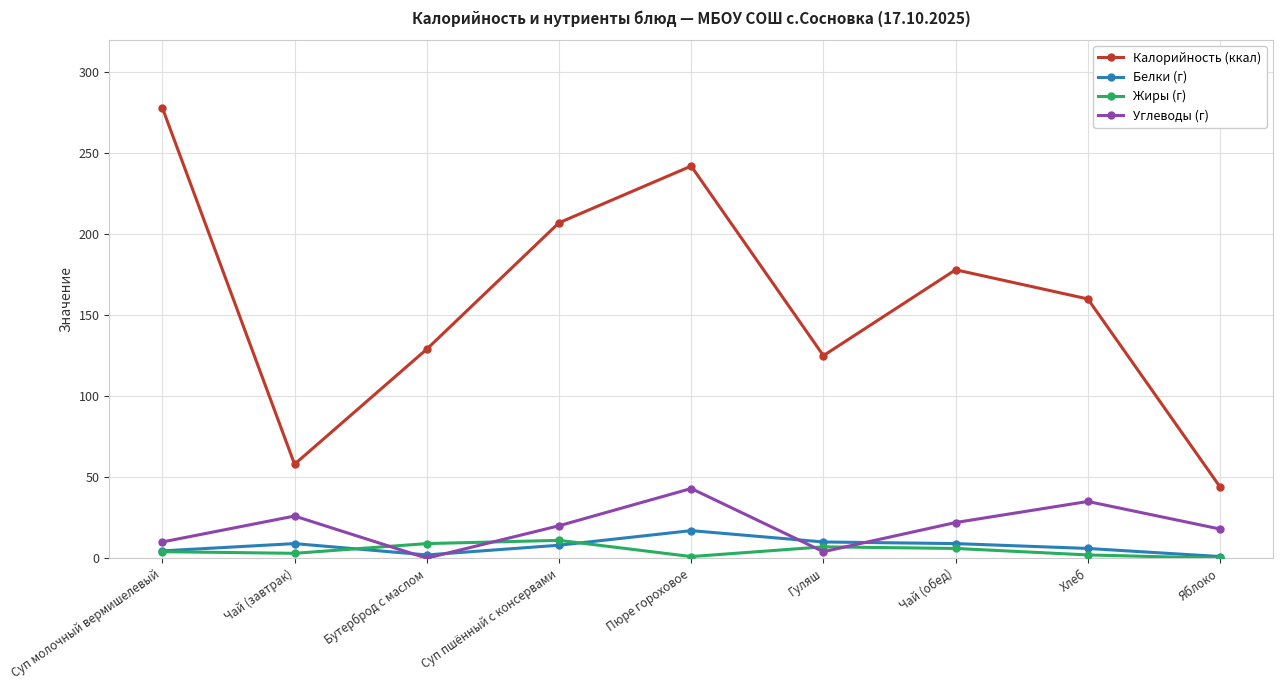

Between Суп молочный вермишелевый and Чай (завтрак), which series saw the biggest shift?

Калорийность (ккал)